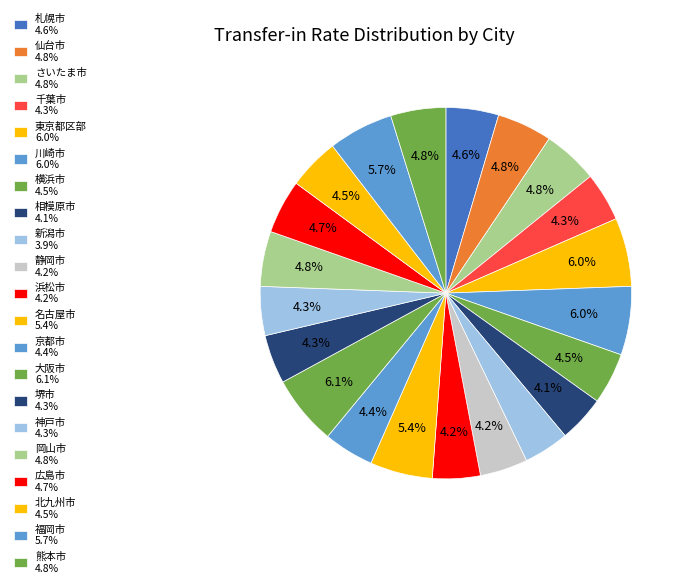

Count the number of slices in the pie.

21